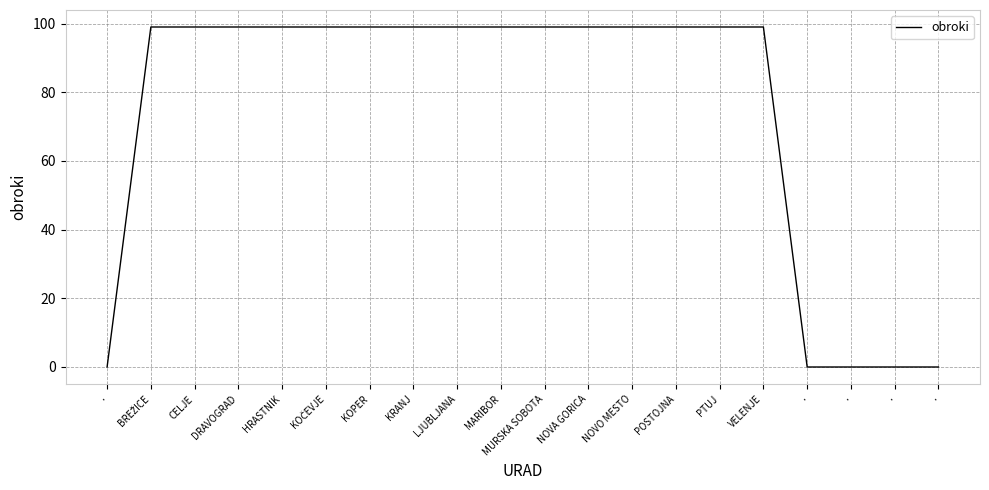

How many lines are shown in the chart?

1